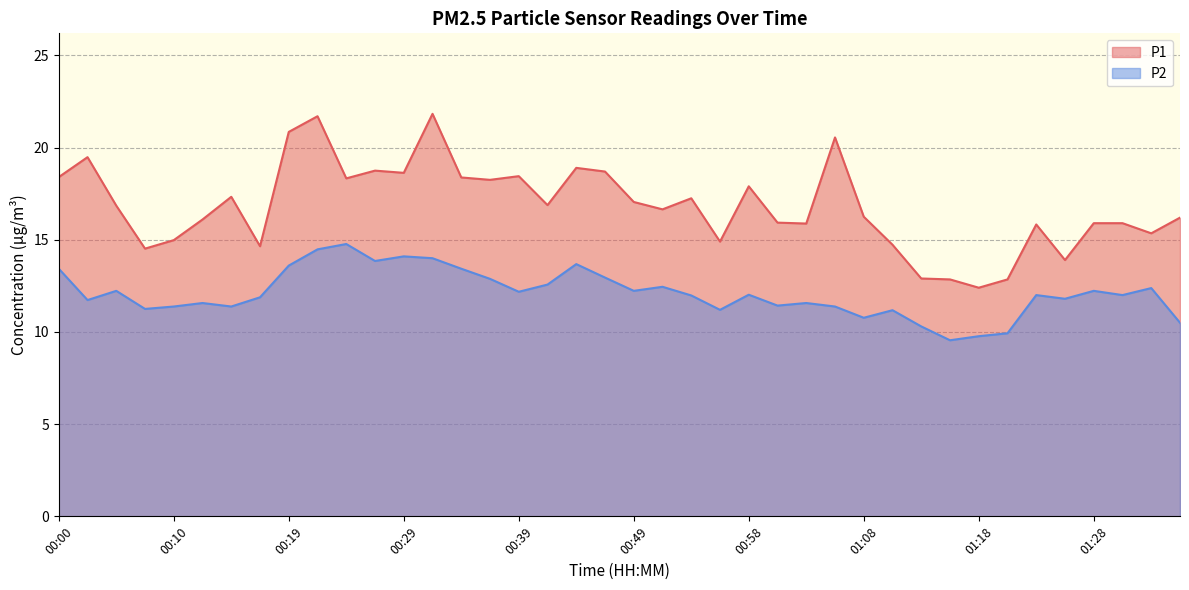

How many values in the P1 series are below 16?

16